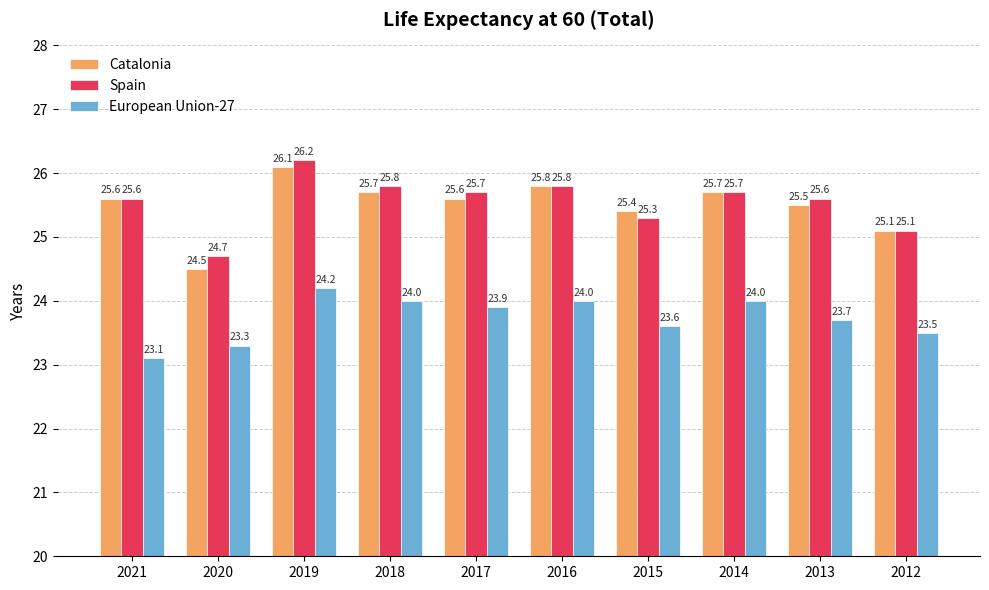

How many bars are there in total?

30